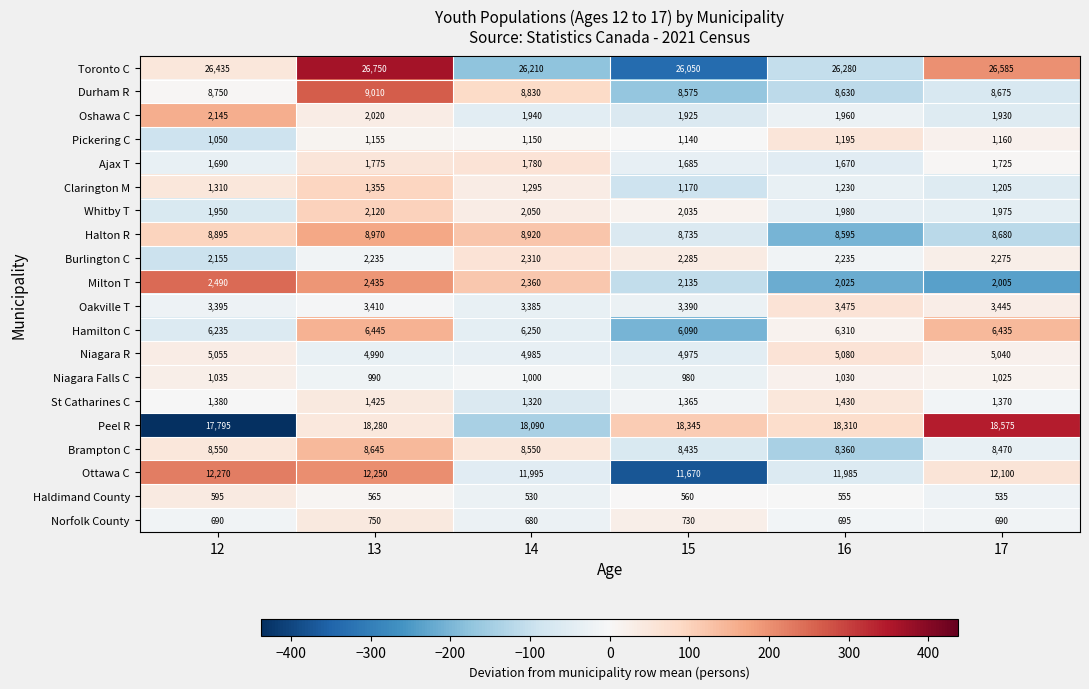

Which series has the largest total across all categories?

Toronto C